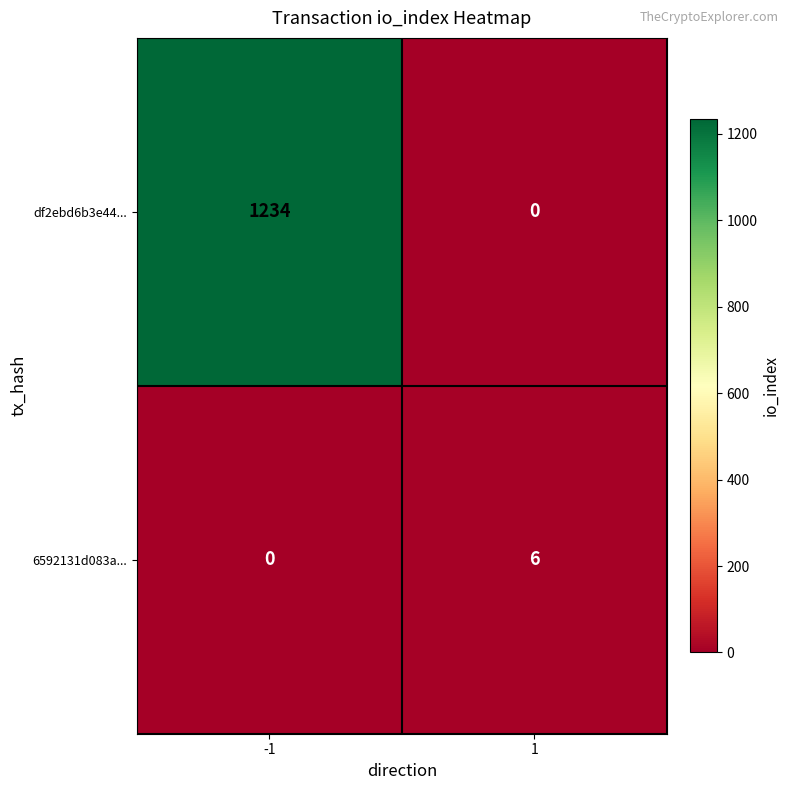

What is the difference between the highest and lowest values at 1?

6